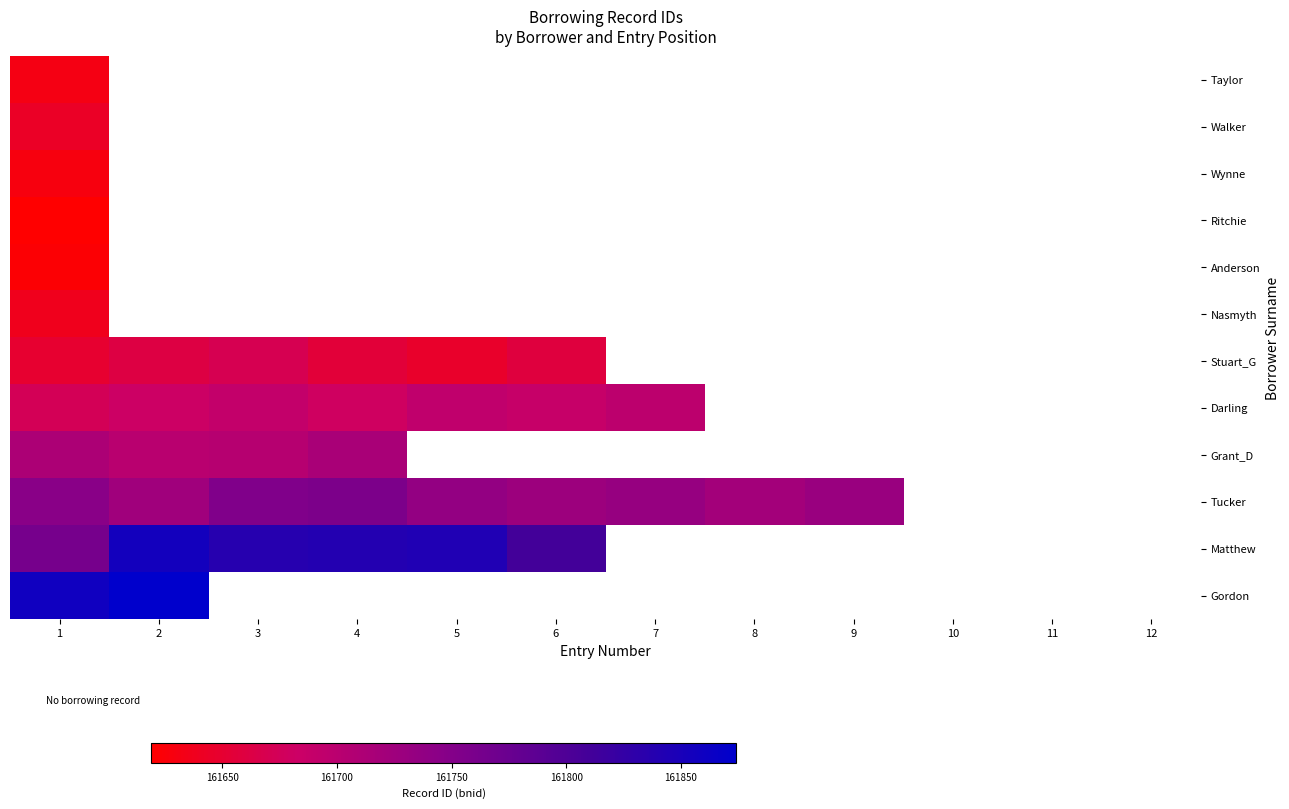

At which category is the sum across all series the highest?

1